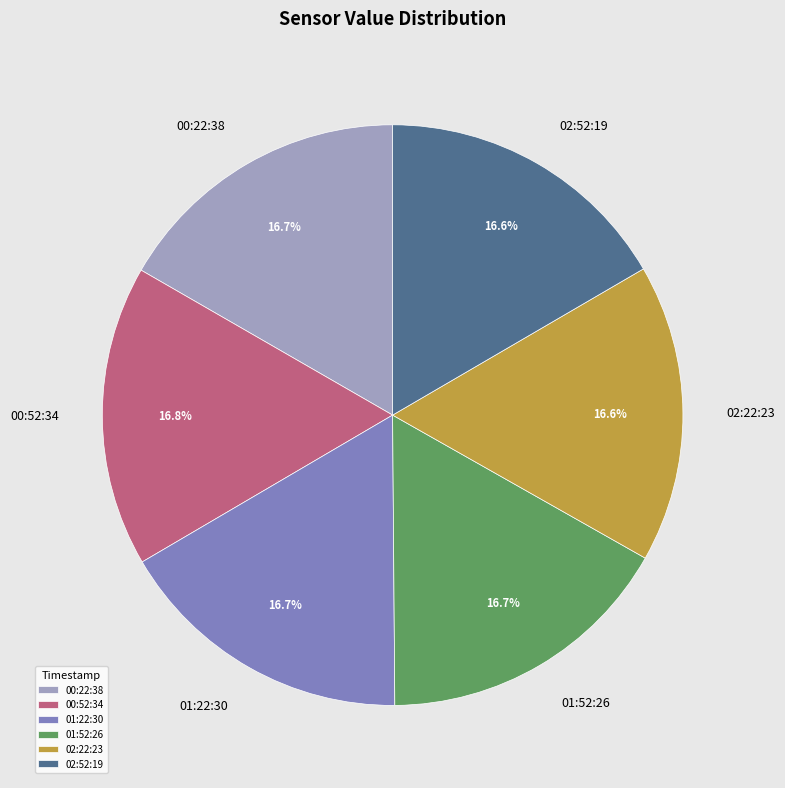

Does any single category account for the majority?

No